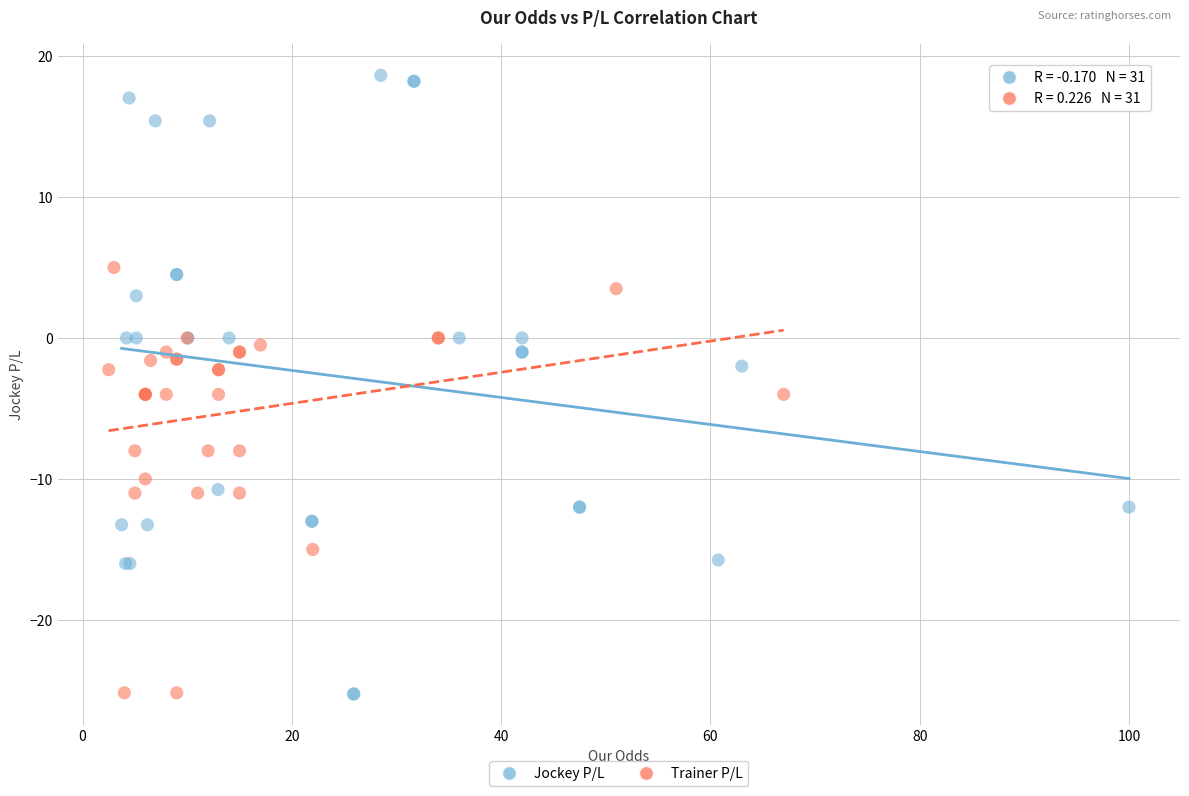

Which series has the largest Y range (max minus min)?

Jockey P/L